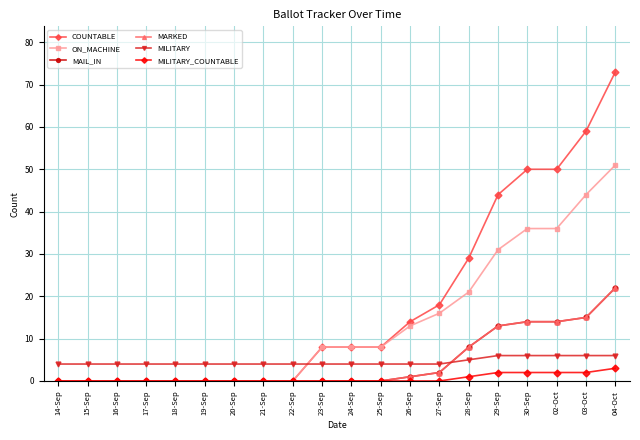

Is this an area chart (filled region under the line)?

No